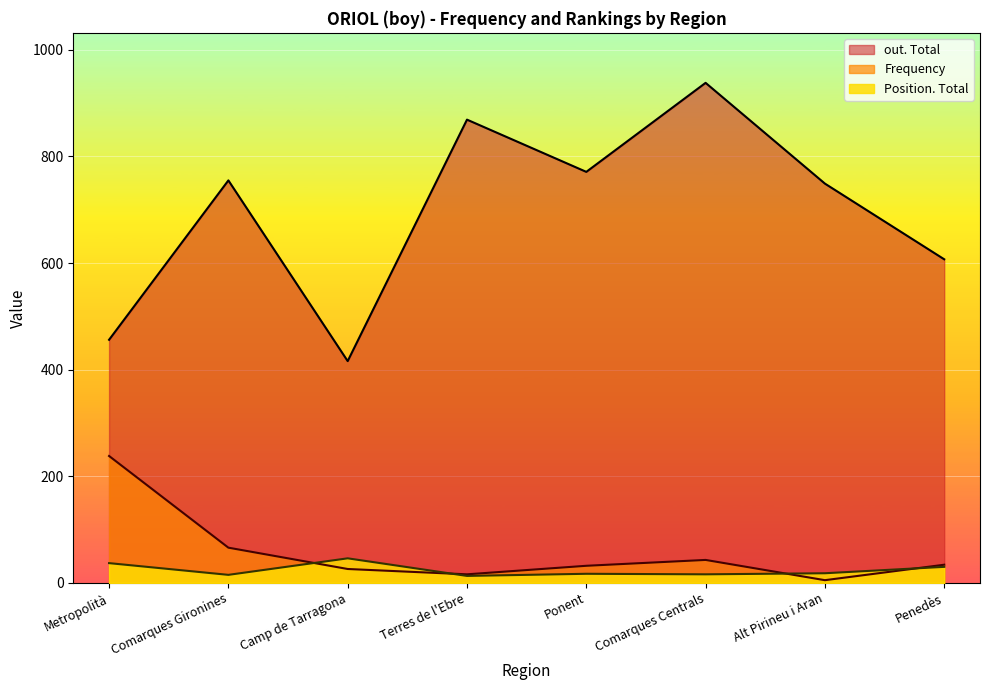

At which category does the chart reach its peak across all series?

Comarques Centrals